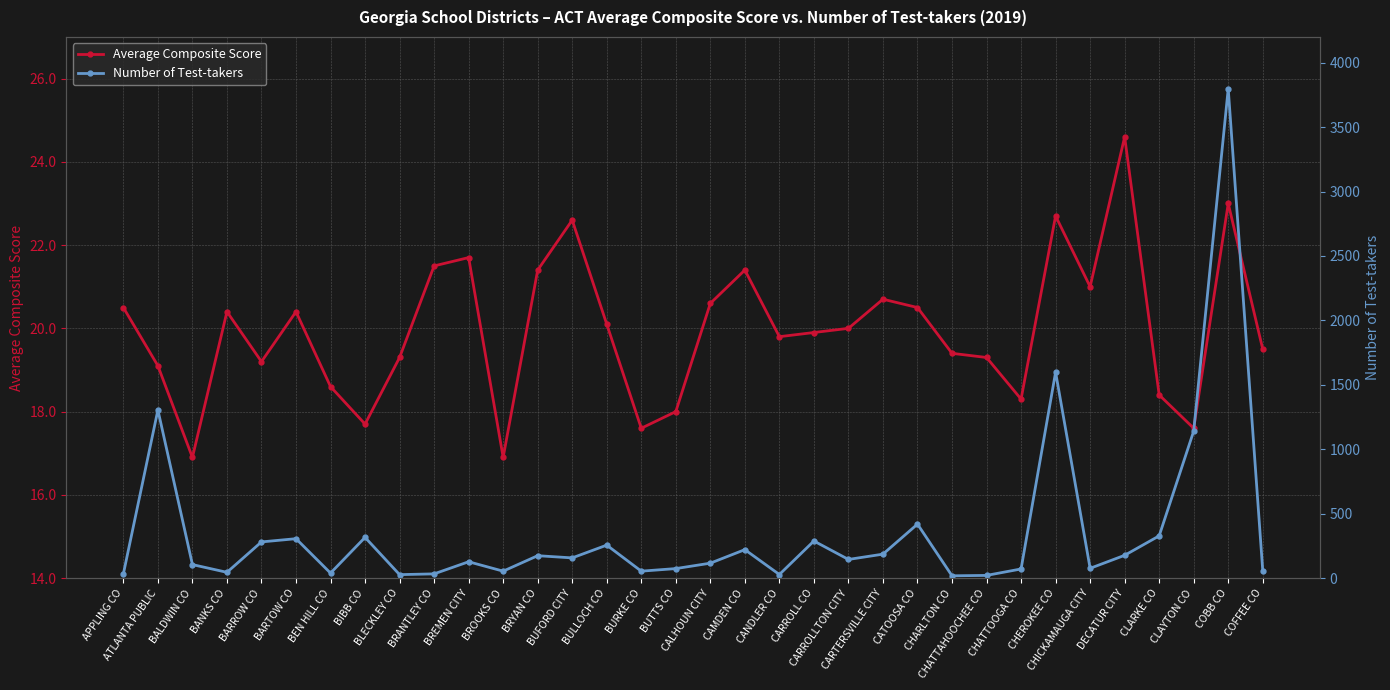

Which series ends up on top after the final intersection of Average Composite Score and Number of Test-takers?

Number of Test-takers